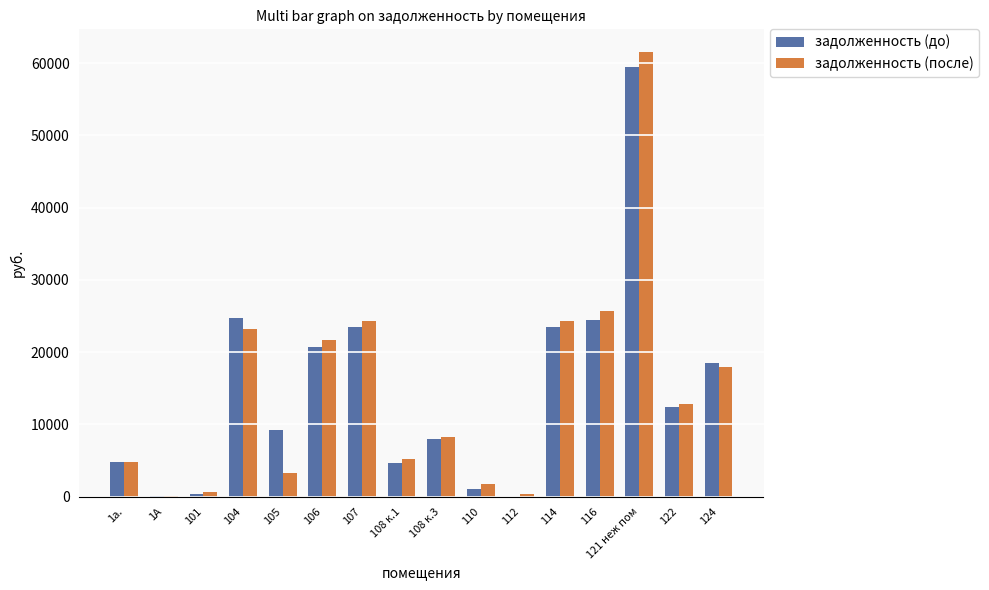

At which label does задолженность (после) reach its peak?

121 неж пом